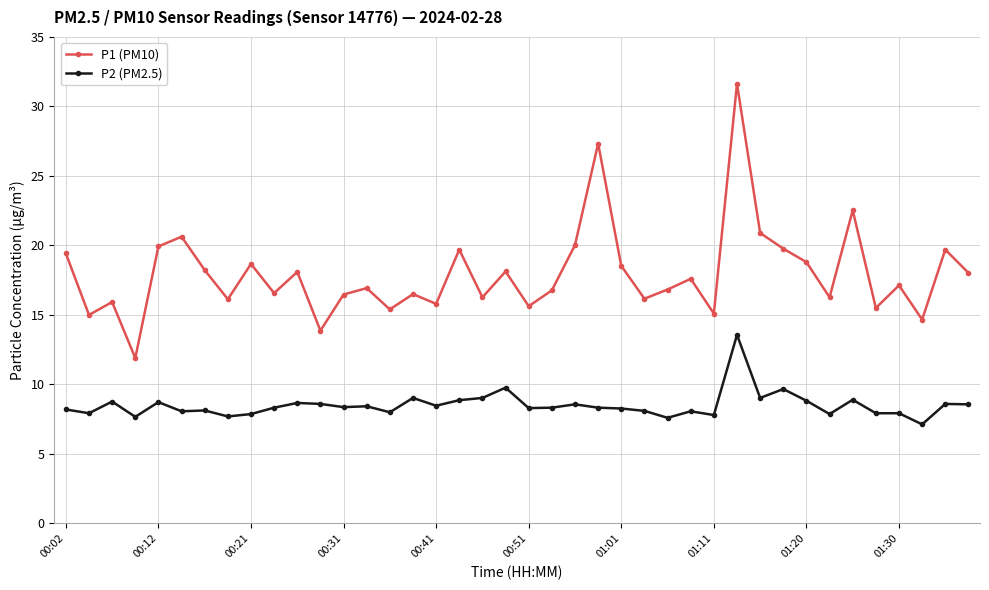

Which series has the largest total across all categories?

P1 (PM10)